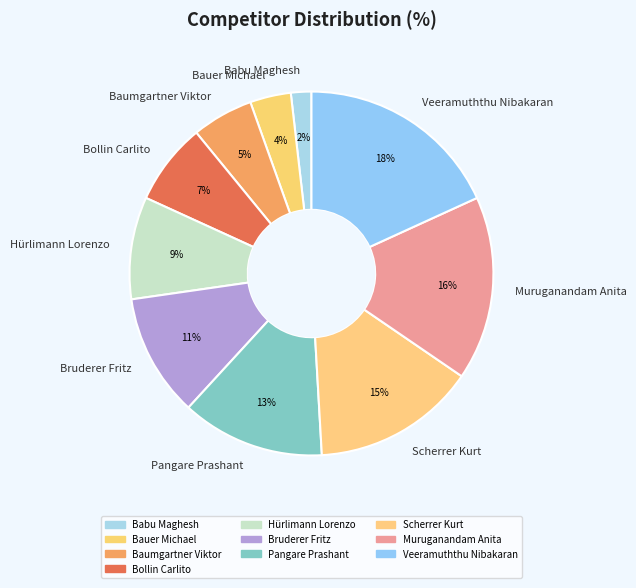

Is the sum of Bauer Michael and Hürlimann Lorenzo greater than half?

No